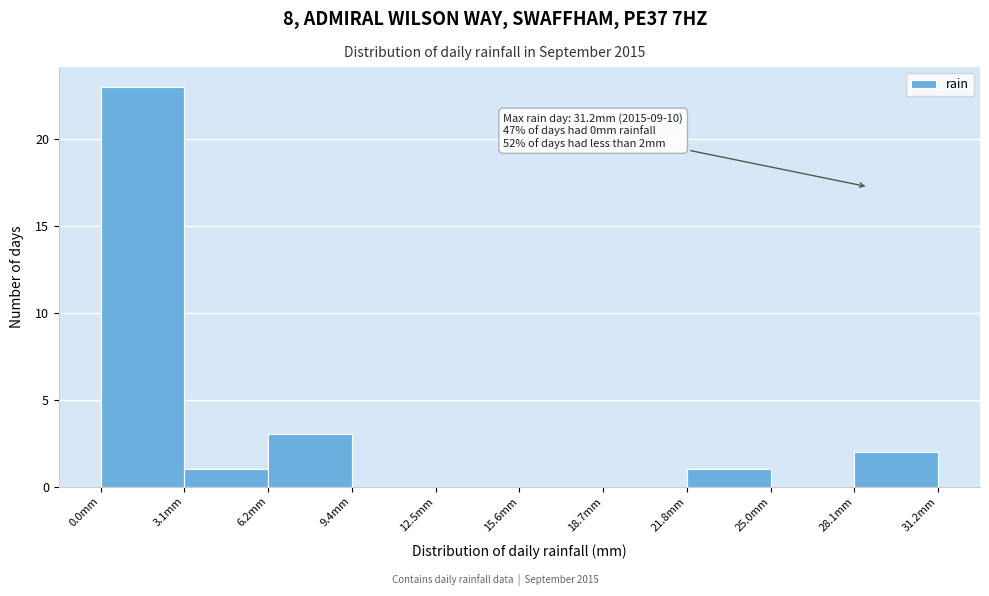

Over which range of the x-axis is the bar tallest?

0.0 to 3.0